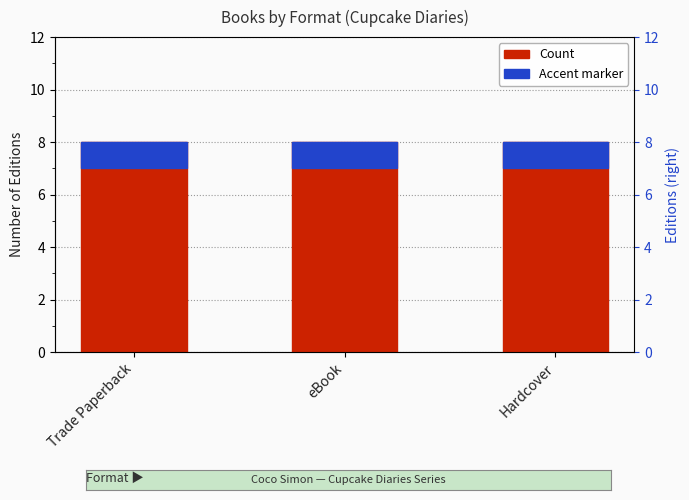

What is the total value across all series at Hardcover?

9